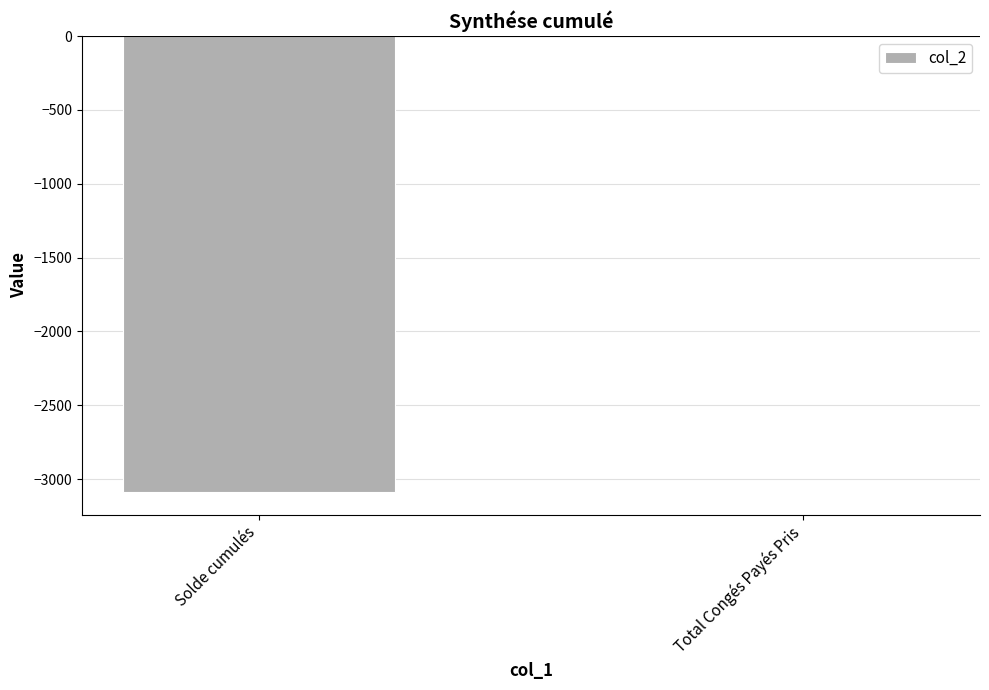

Is it true that the value at Solde cumulés is -1498.8?

False